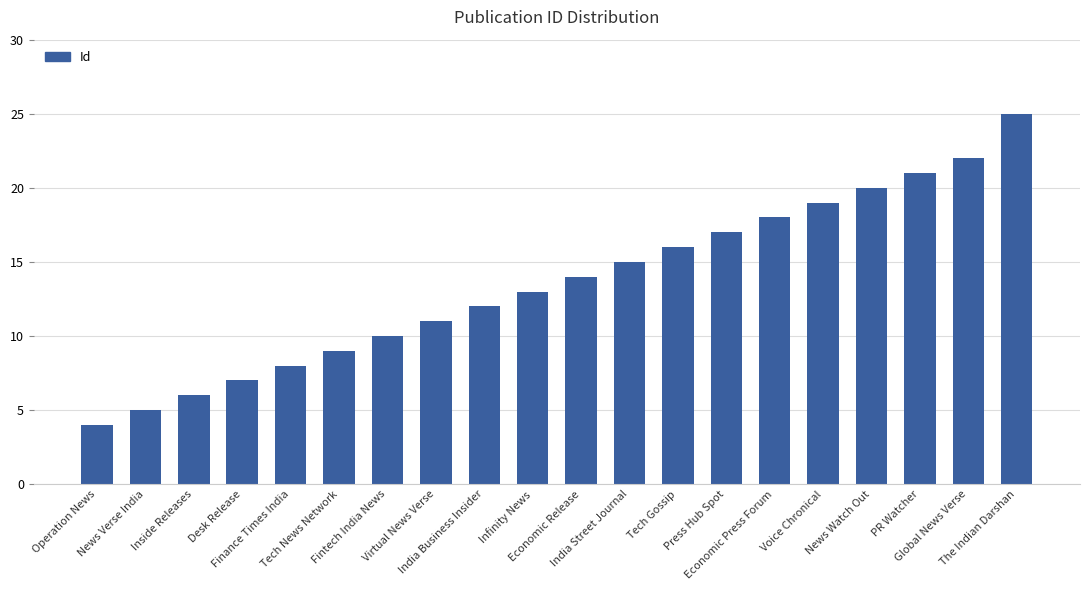

What is the difference between the second highest and minimum values?

18